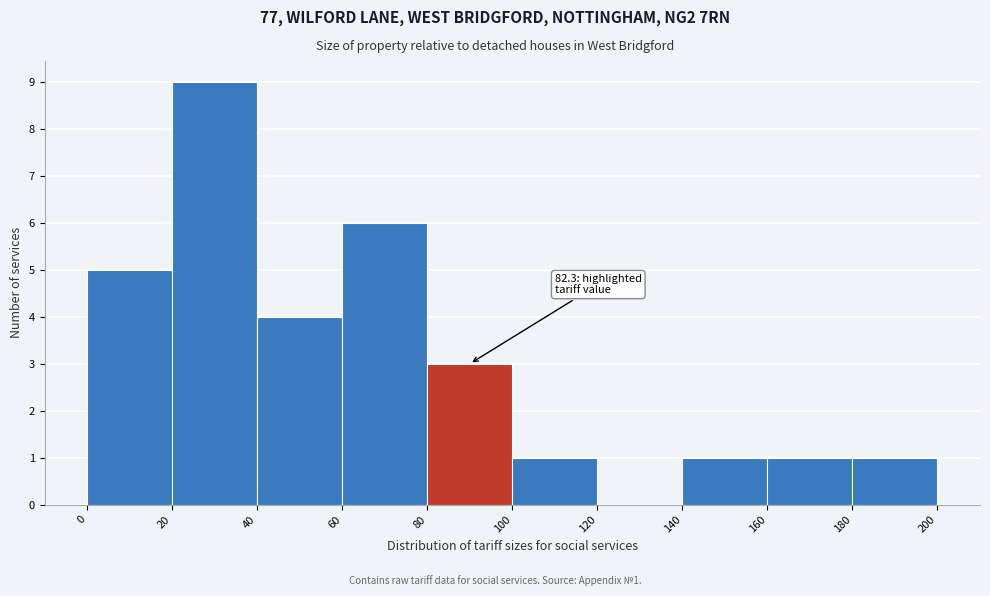

Over which range of the x-axis is the bar tallest?

20 to 40